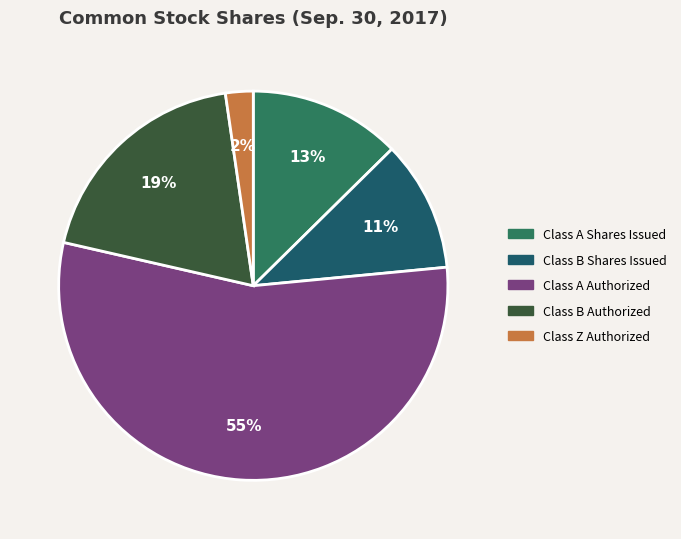

Rank the categories by value from lowest to highest.

Class Z Authorized, Class B Shares Issued, Class A Shares Issued, Class B Authorized, Class A Authorized